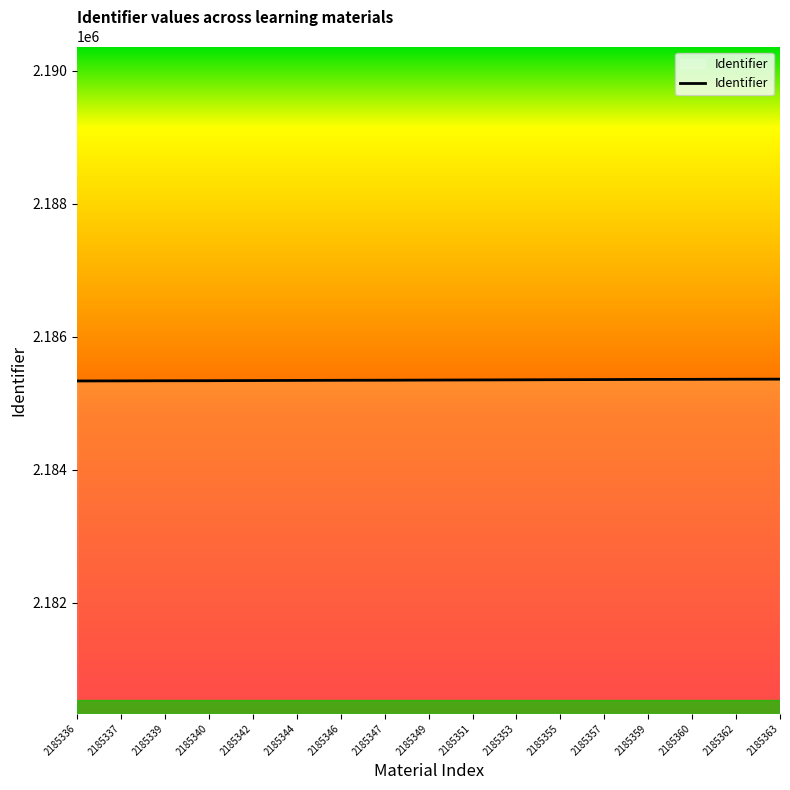

Is it true that the value at 2185351 is 2185351?

True